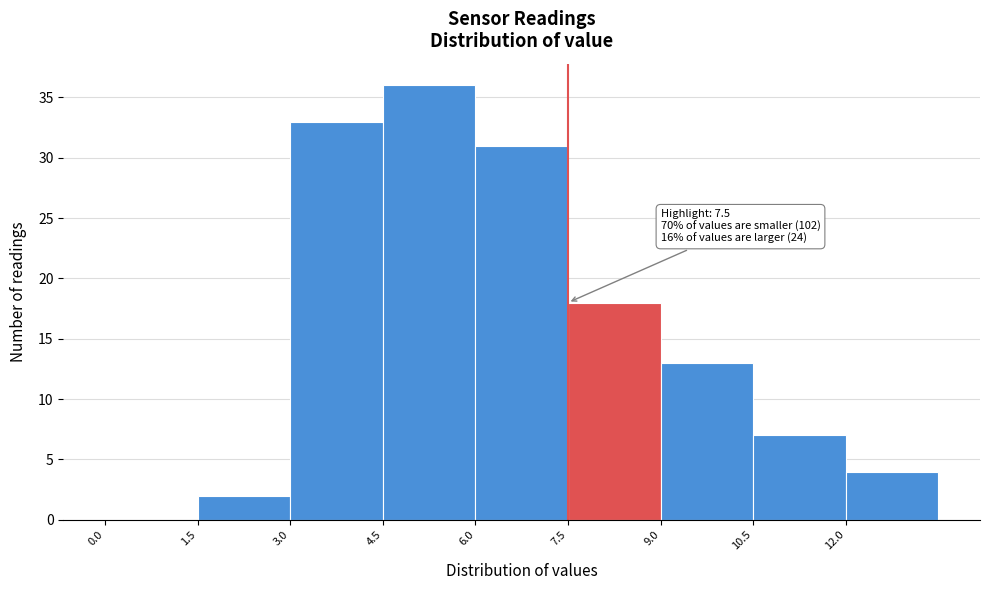

Over which range of the x-axis is the bar tallest?

4.5 to 6.0